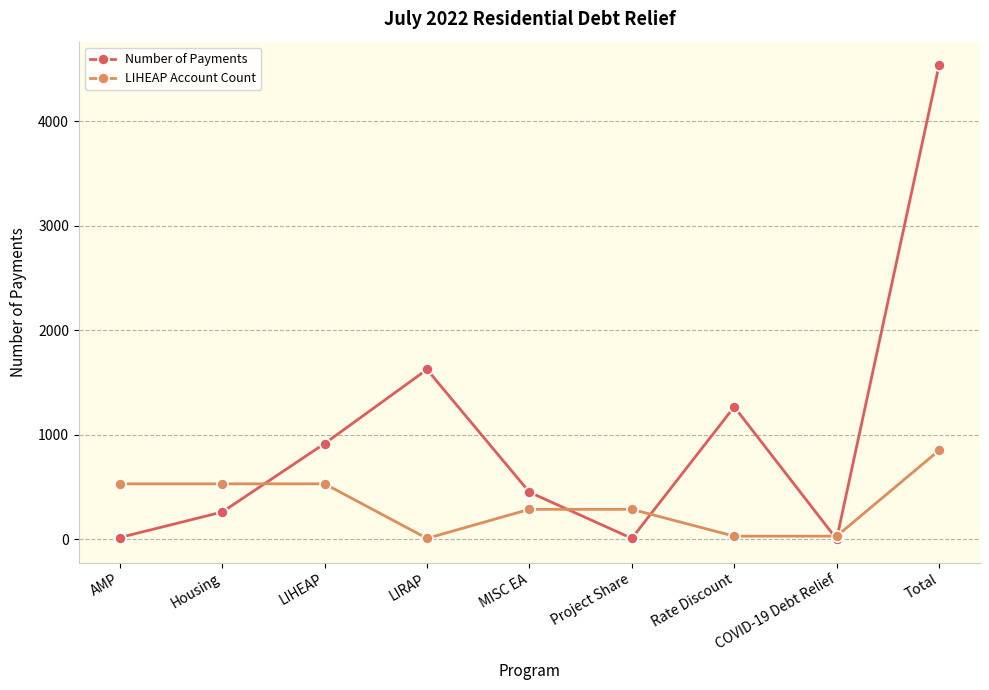

In Number of Payments, how many points are lower than both neighbors (excluding endpoints)?

2